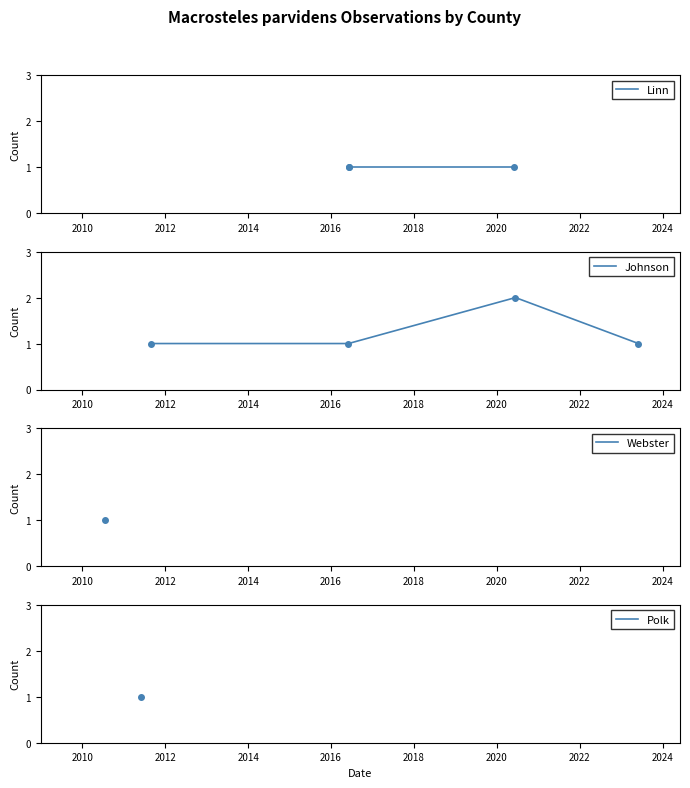

What is the label of the 3rd point from the right?

2020-06-01